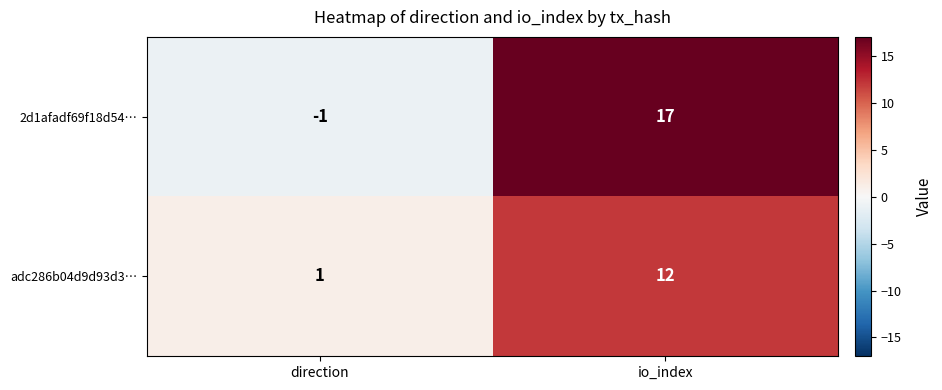

Which series changed the most between direction and io_index?

2d1afadf69f18d54…